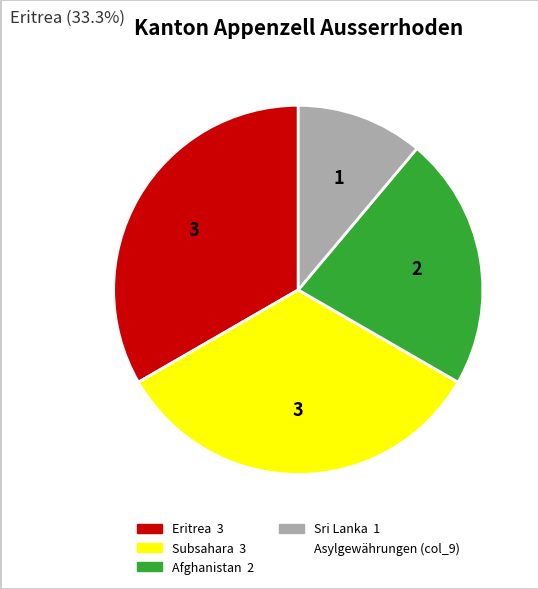

Is there any slice that represents more than half of the pie?

No